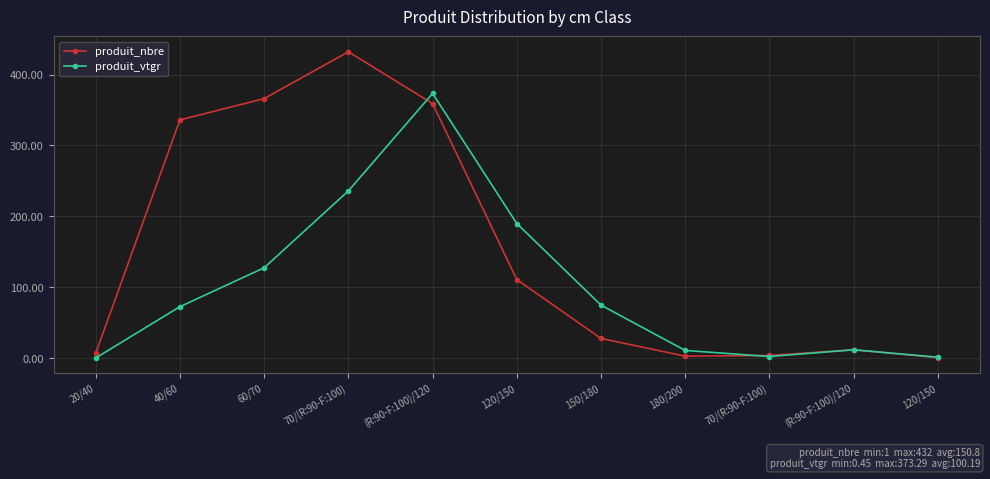

Does the chart have visible grid lines?

Yes